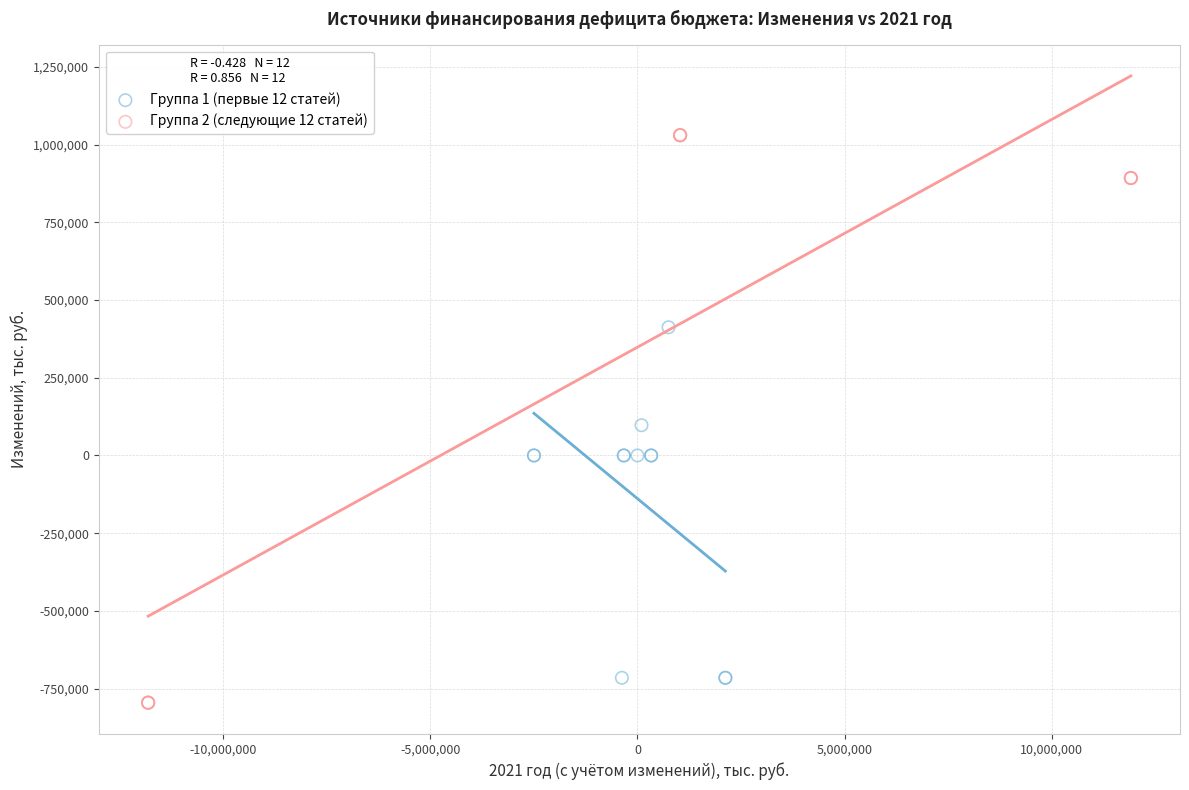

Which series contains the highest Y value?

Группа 2 (следующие 12 статей)